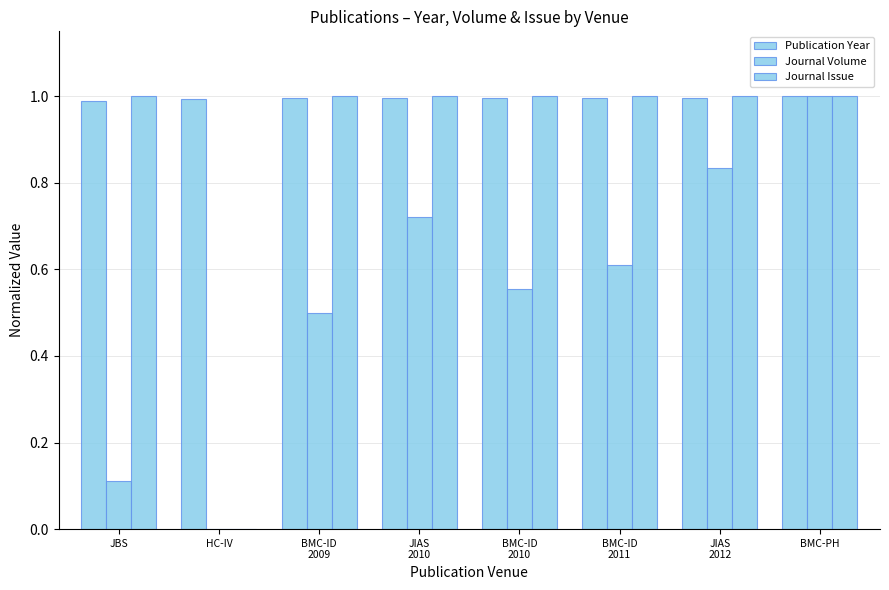

How many groups of bars are there?

8